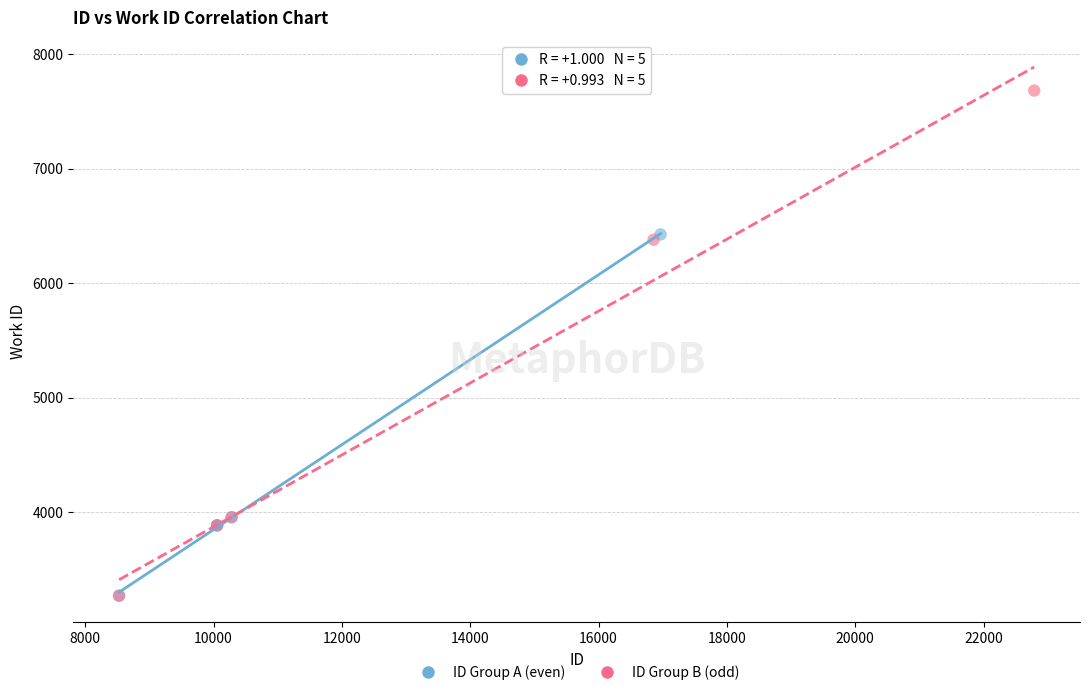

What are all the series names shown in the legend?

ID Group A (even), ID Group B (odd)